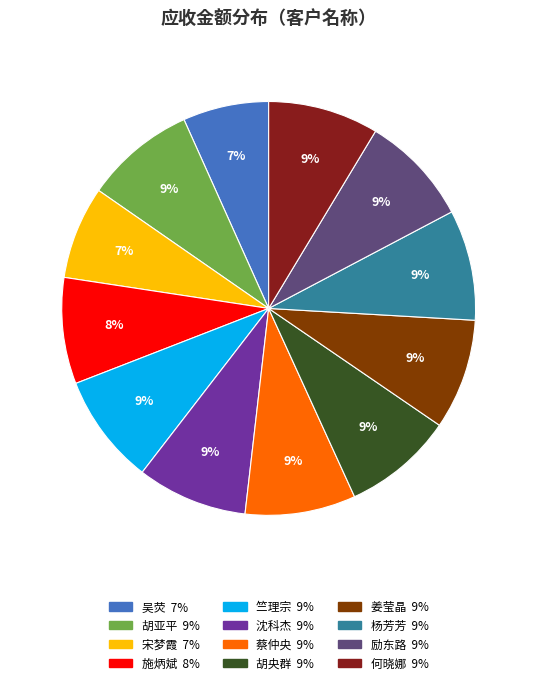

What is the ratio of the value at 姜莹晶 to the value at 竺理宗?

1.0